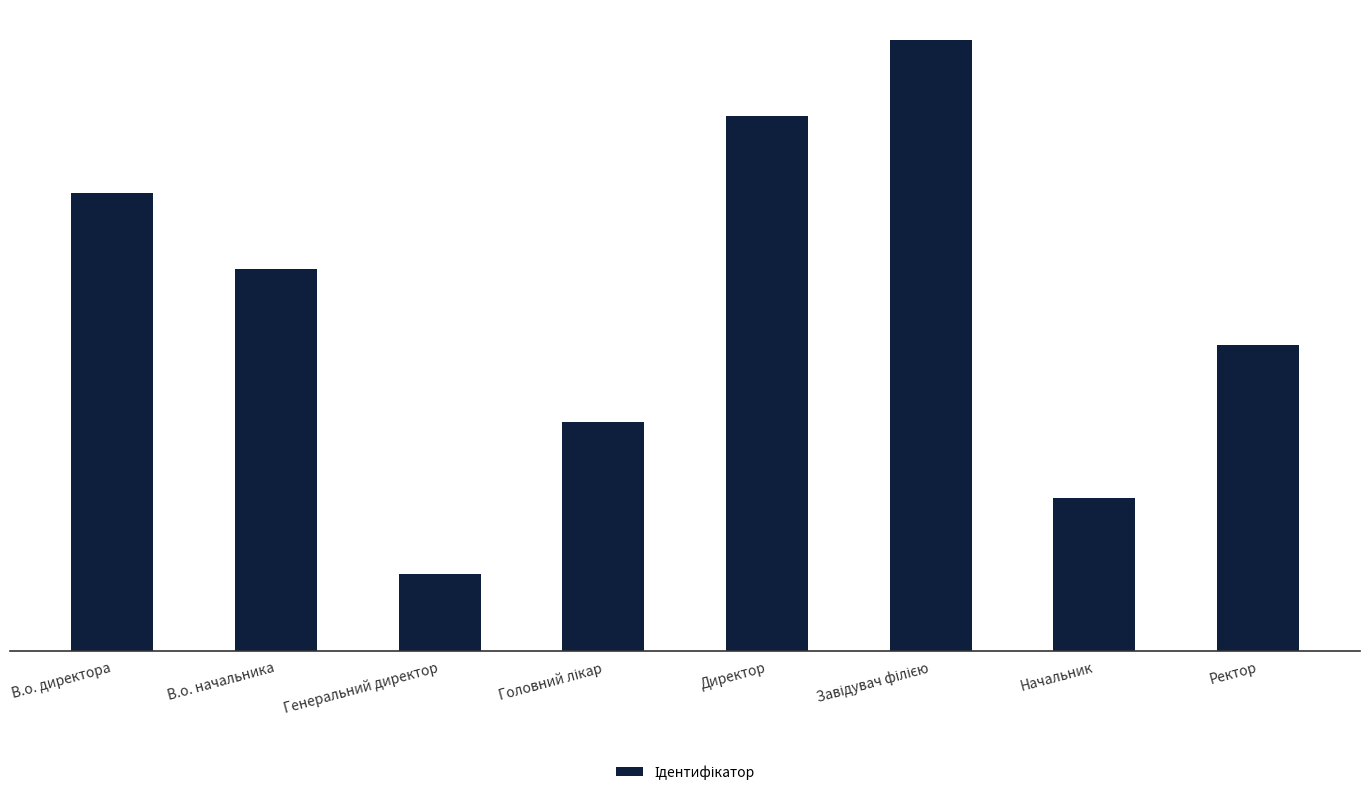

What is the difference between the second highest and second lowest values?

5